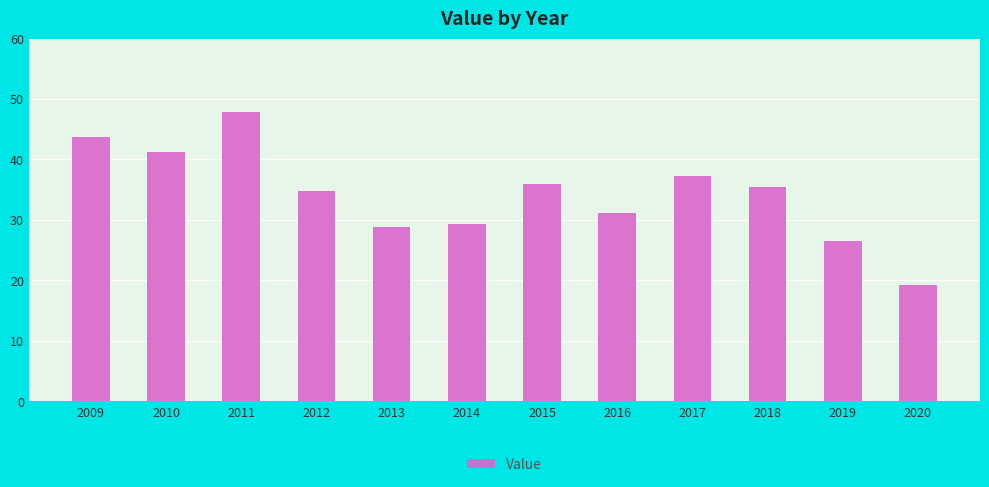

What is the change in value from 2009 to 2016?

-12.5